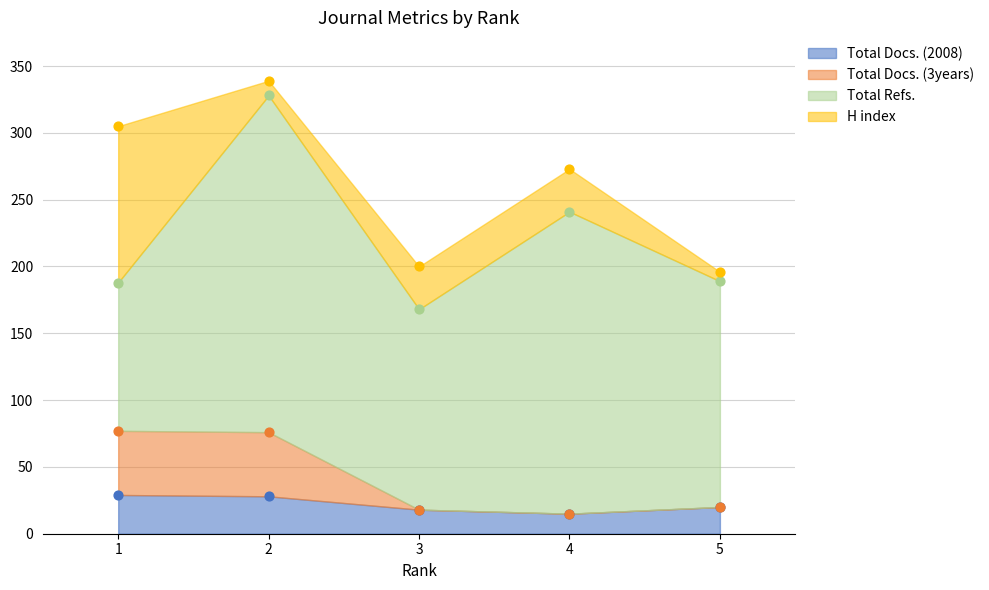

What is the total value across all series at 3?

36